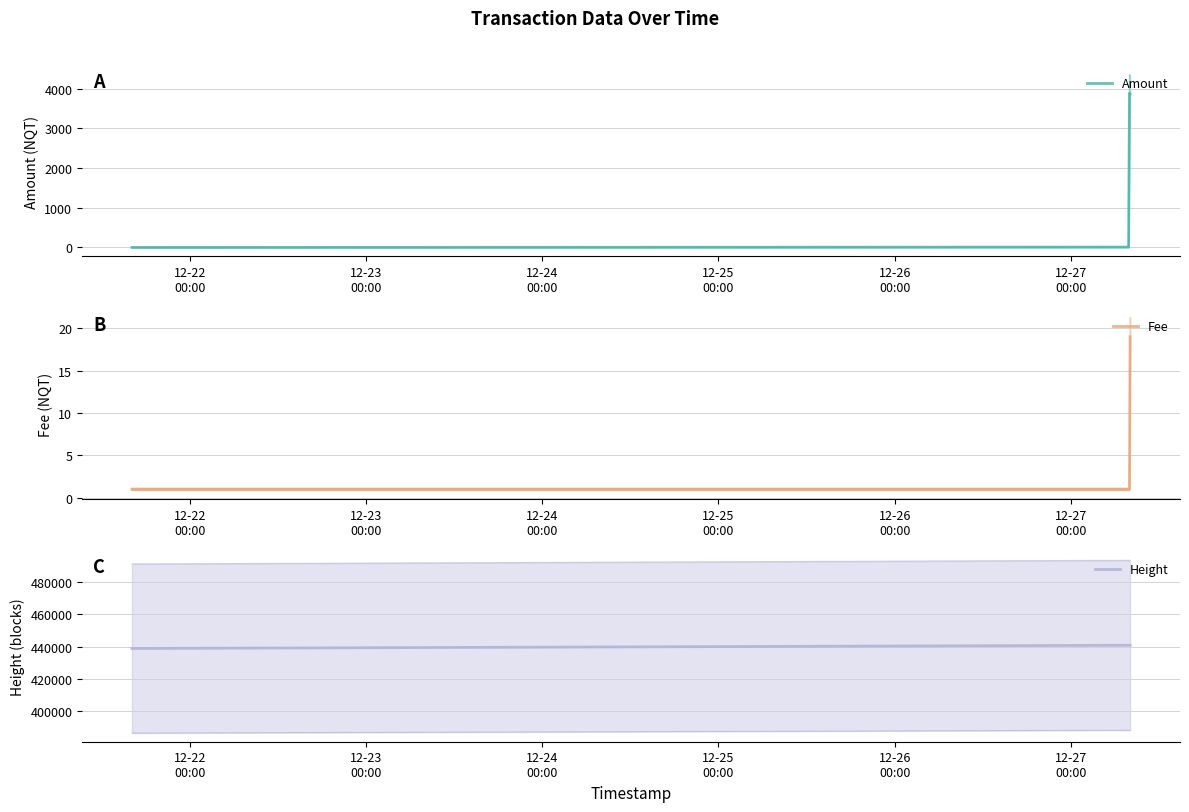

Which category has the highest value across all series?

2017-12-21 16:07:42